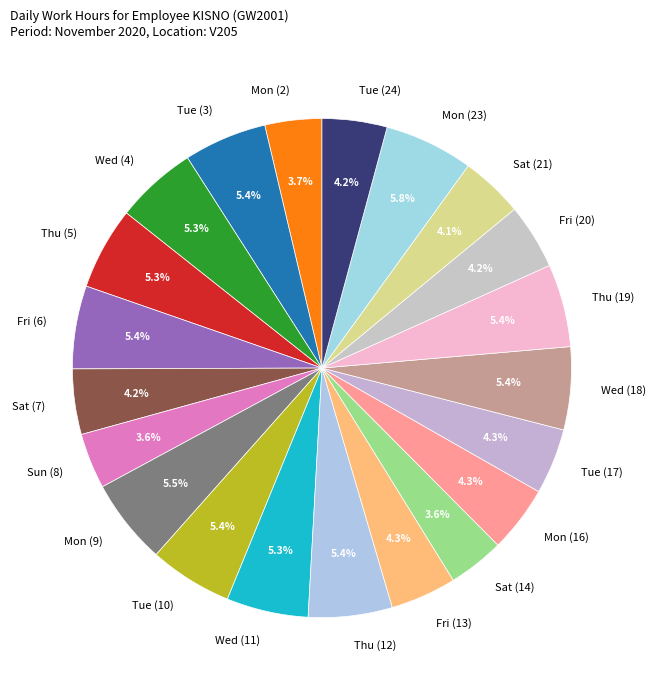

True or false: Thu (19) accounts for 5% of the total.

True